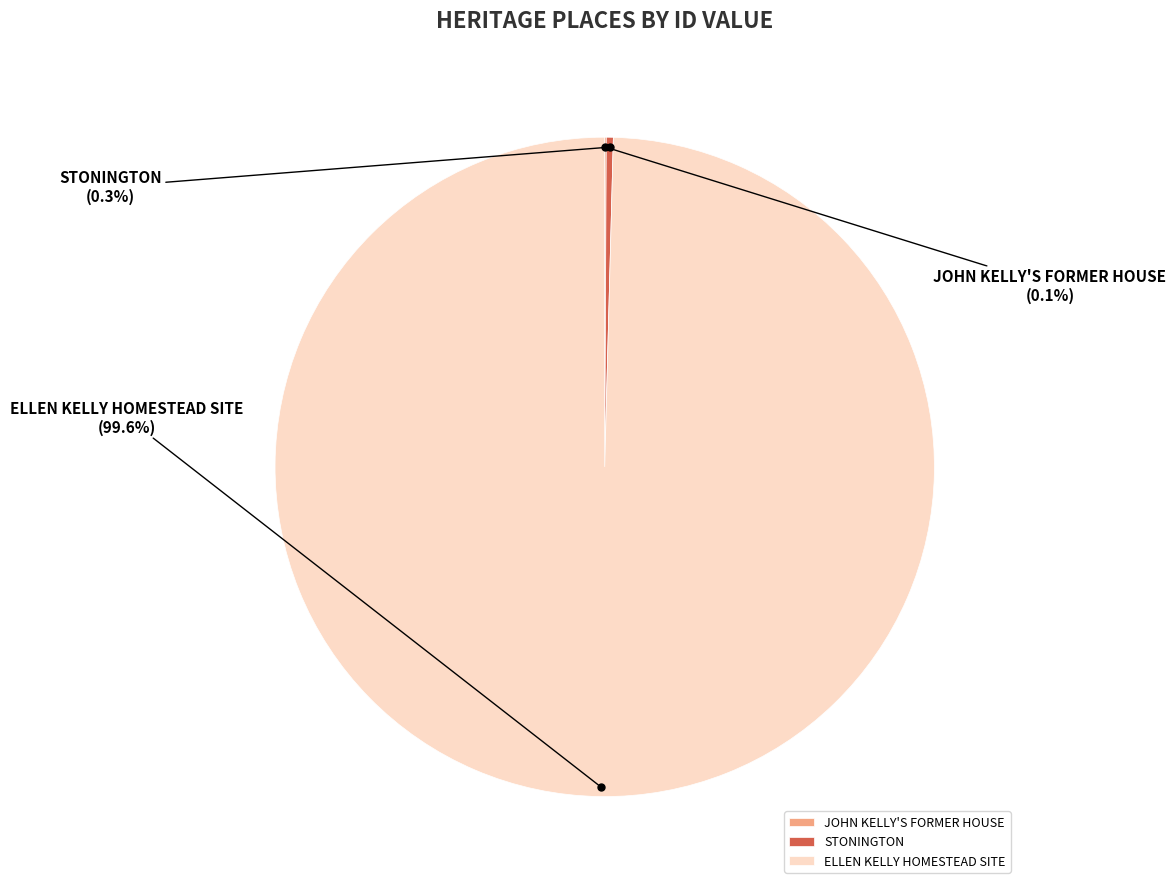

Which slice is the largest?

ELLEN KELLY HOMESTEAD SITE